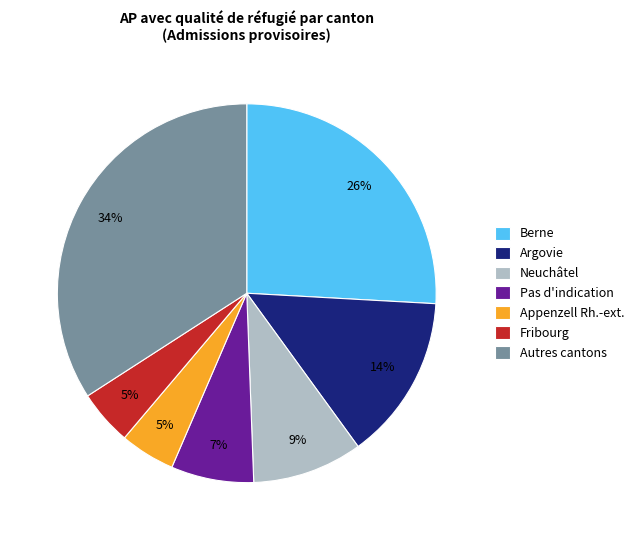

How many slices are in this pie chart?

7